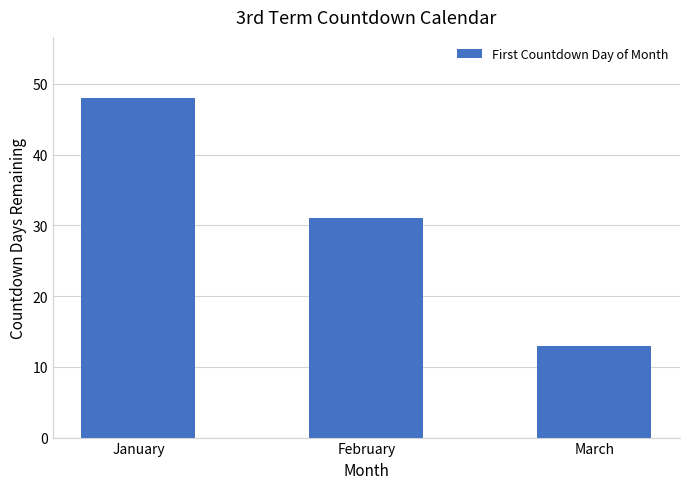

Reading left to right, what are all the values shown in this chart?

48	31	13